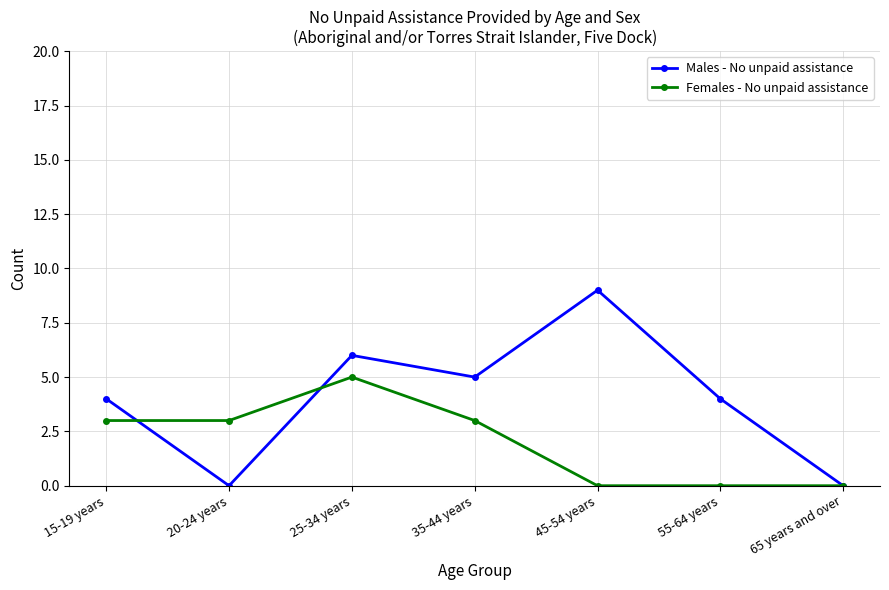

Reading left to right, transcribe all the data shown in this chart.

Males - No unpaid assistance: 4	0	6	5	9	4	0
Females - No unpaid assistance: 3	3	5	3	0	0	0